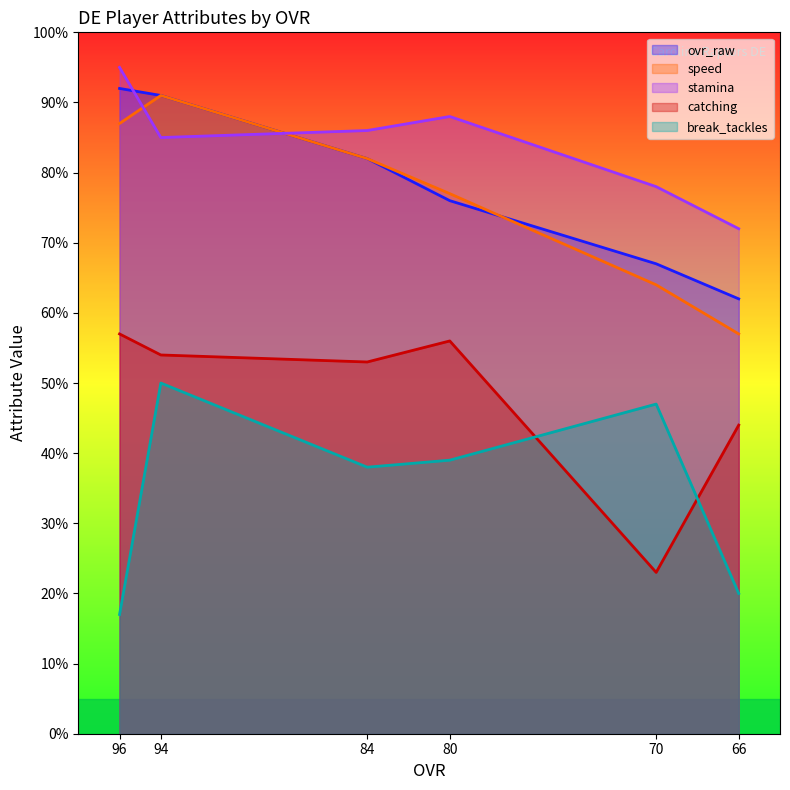

What is the sum of the speed values at 80 and 70?

141